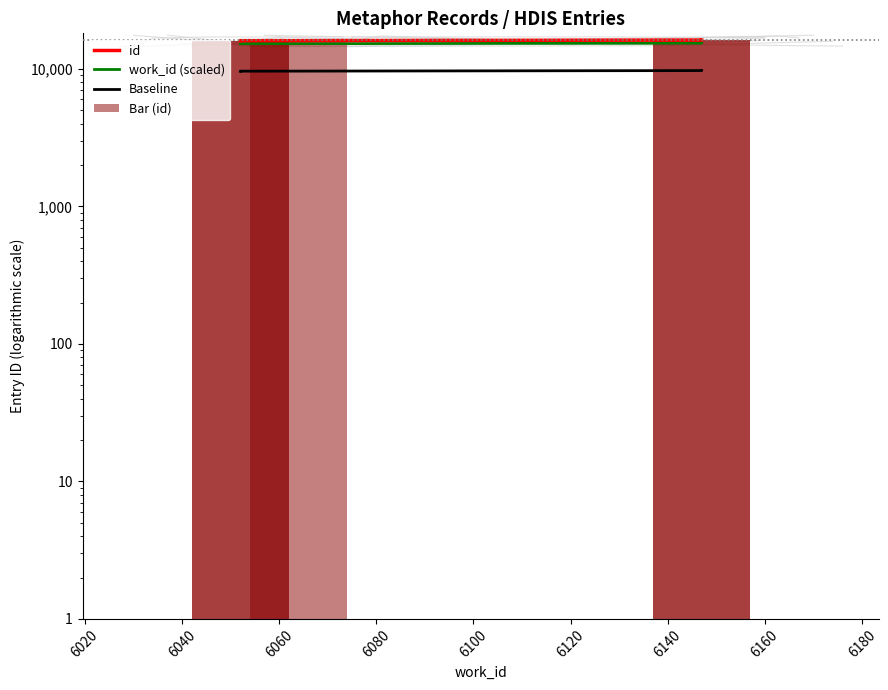

What are all the series names shown in the legend?

id, work_id (scaled), Baseline, Bar (id)